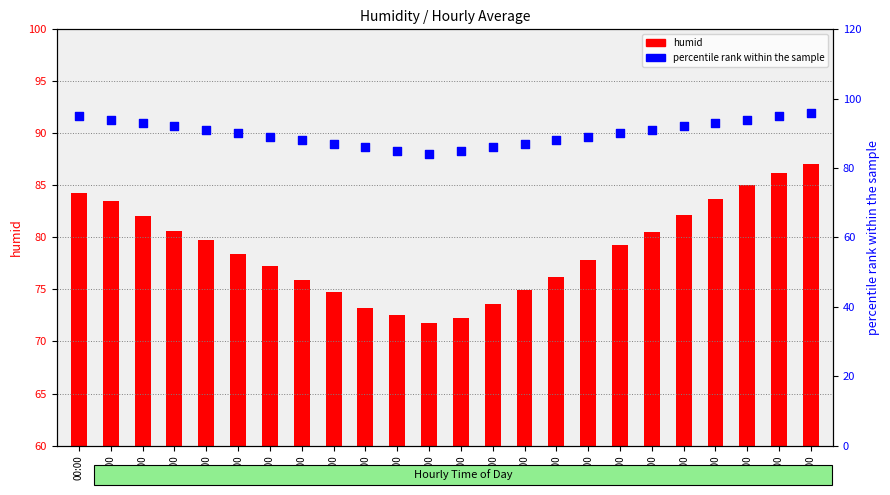

What are all the series names shown in the legend?

humid, percentile rank within the sample